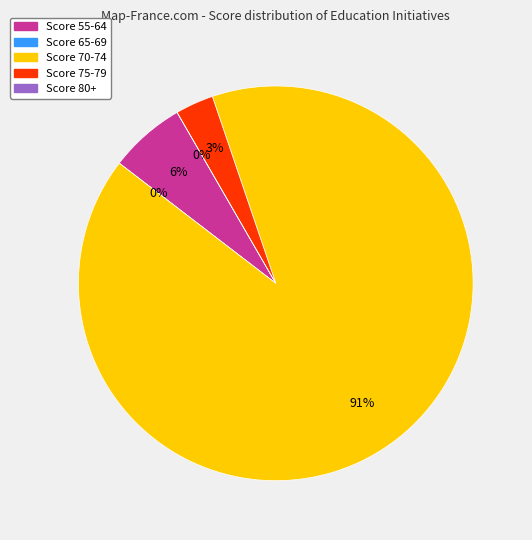

Does 55-64 represent more than half of the total?

No